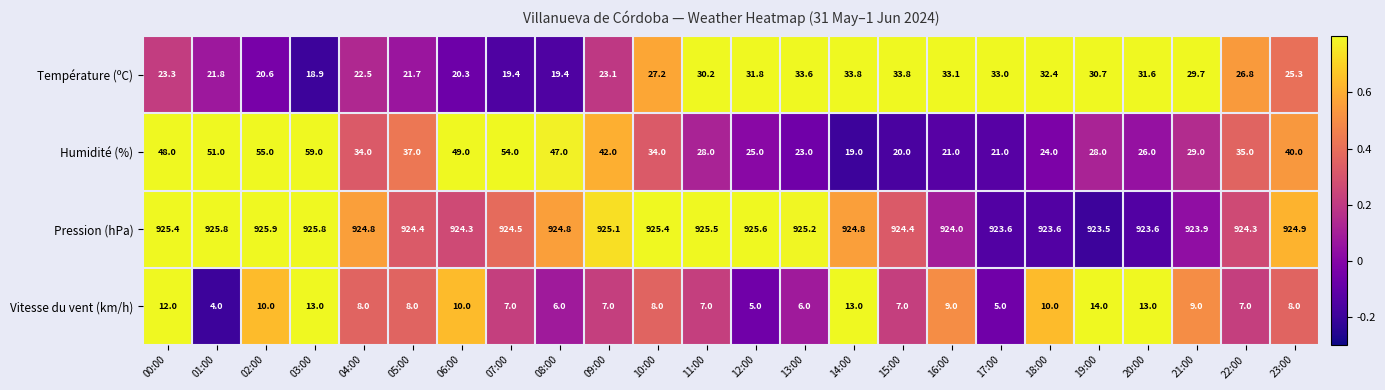

Is it true that Vitesse du vent (km/h) equals 7.0 at 11:00?

True